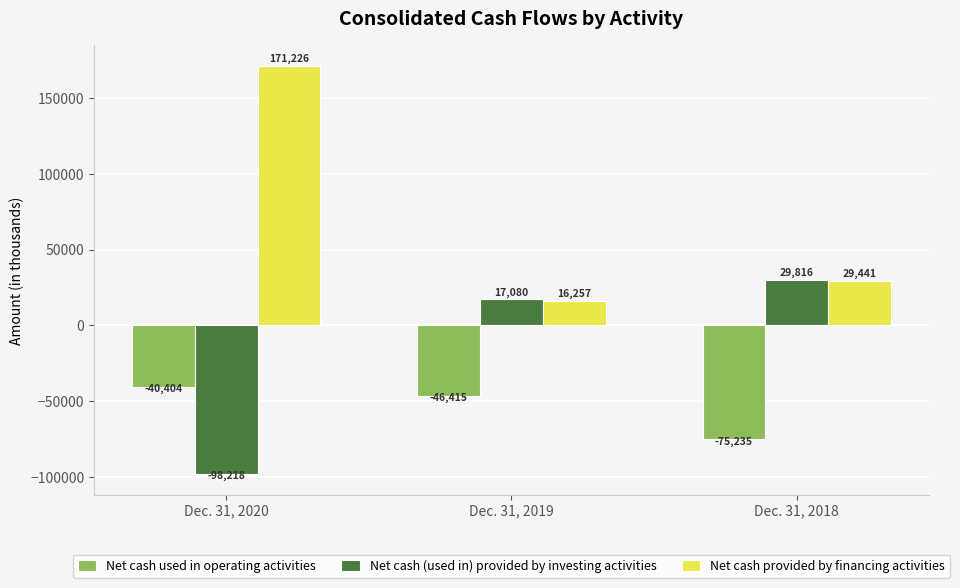

What is the spread (max minus min) of values at Dec. 31, 2018?

105051